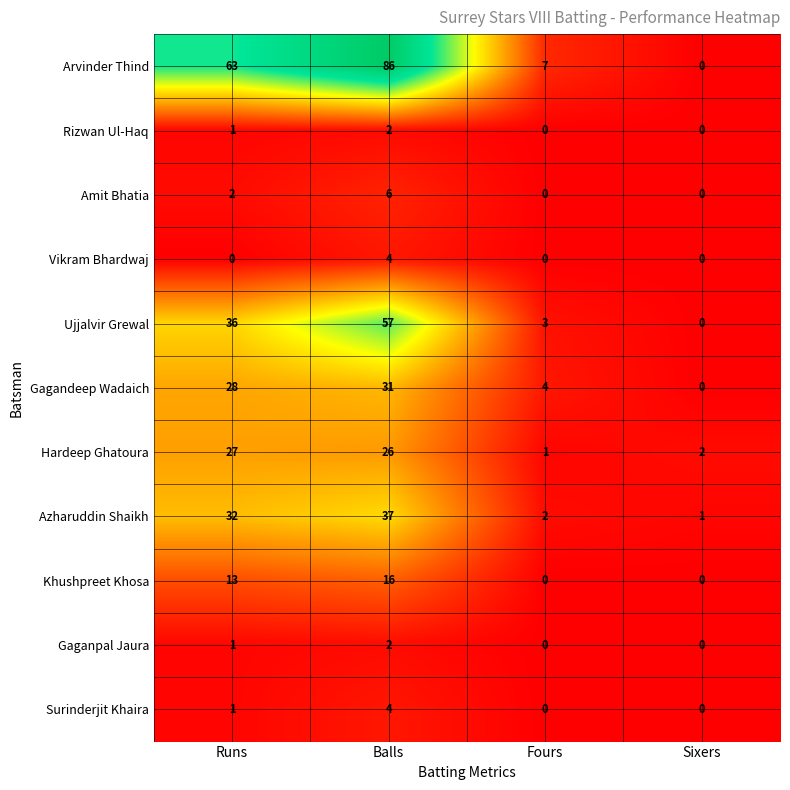

How many data points does each series have?

4